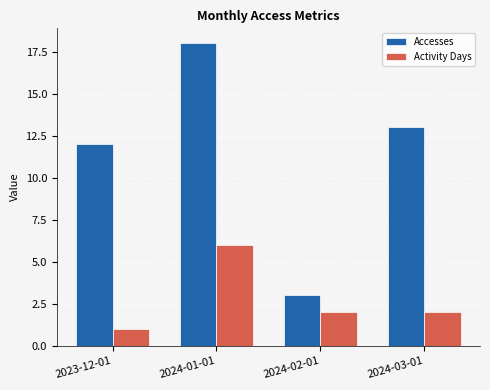

Which category has the lowest value in the Accesses series?

2024-02-01